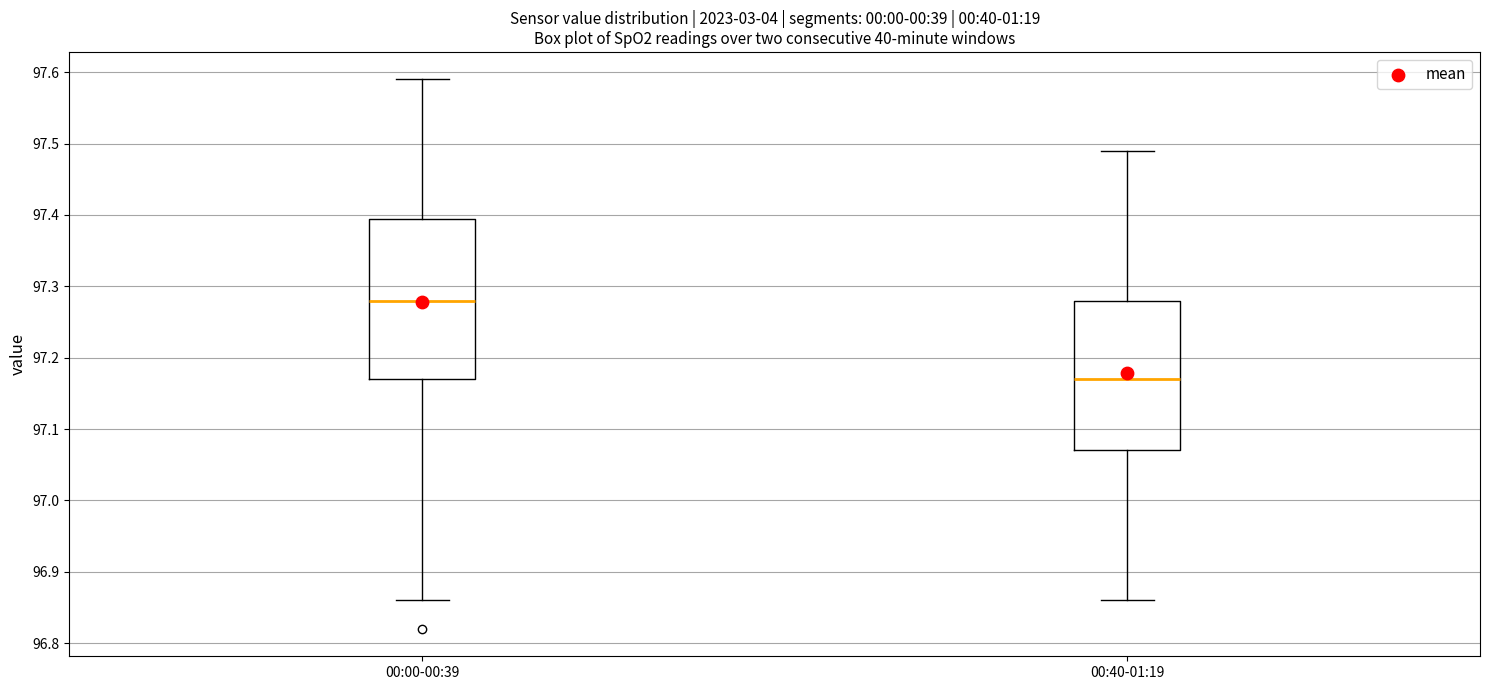

Comparing the boxes themselves (not the whiskers), which one is the tallest?

00:00-00:39